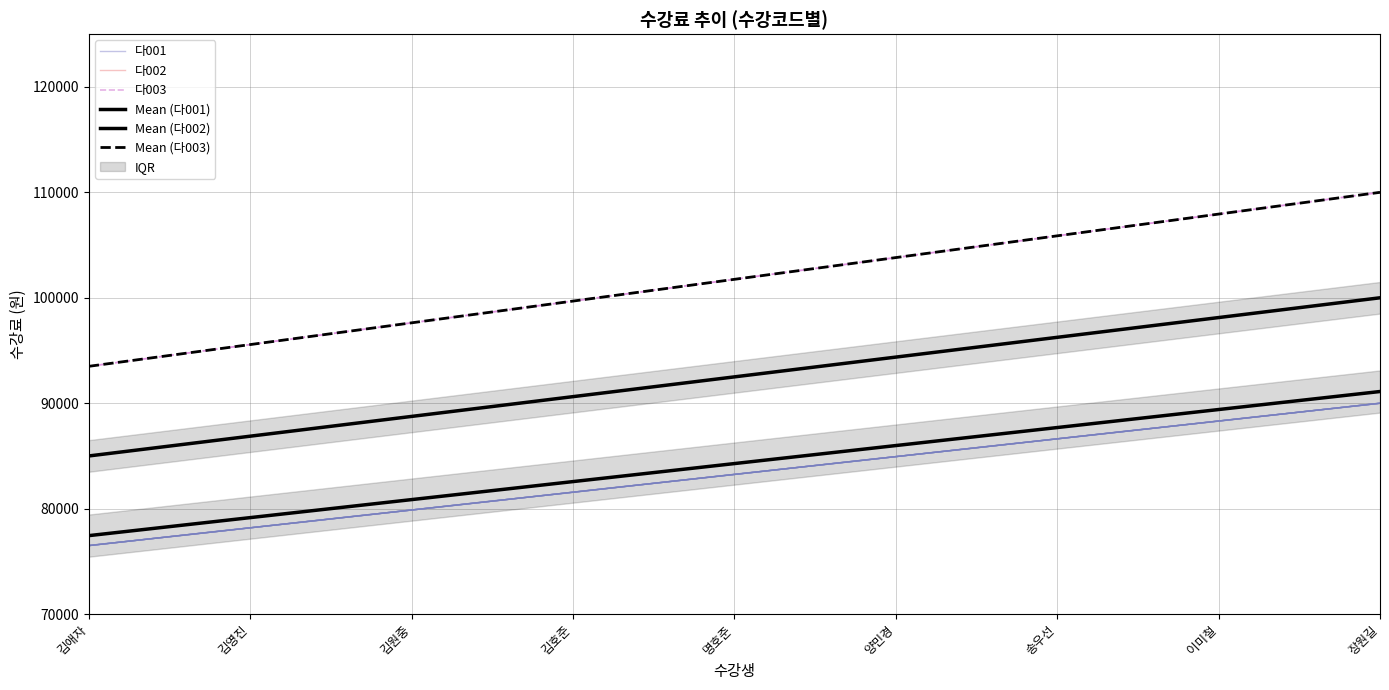

Is it true that Mean (다001) equals 108359.5 at 김애자?

False